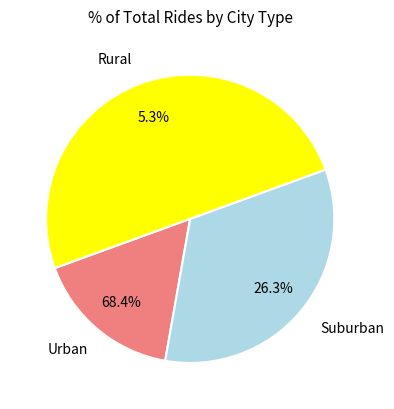

Count the number of slices in the pie.

3